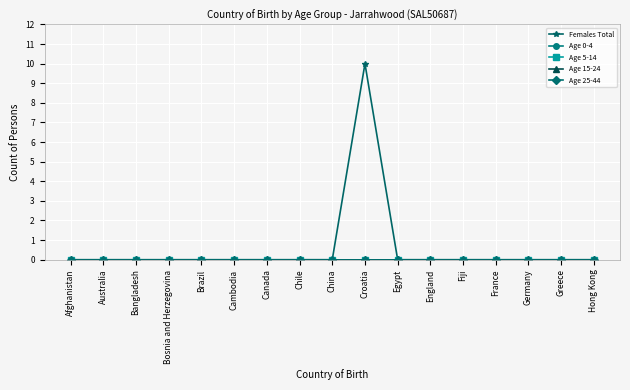

Reading left to right, list all the values displayed in this chart.

Females Total: 0	0	0	0	0	0	0	0	0	10	0	0	0	0	0	0	0
Age 0-4: 0	0	0	0	0	0	0	0	0	0	0	0	0	0	0	0	0
Age 5-14: 0	0	0	0	0	0	0	0	0	0	0	0	0	0	0	0	0
Age 15-24: 0	0	0	0	0	0	0	0	0	0	0	0	0	0	0	0	0
Age 25-44: 0	0	0	0	0	0	0	0	0	0	0	0	0	0	0	0	0